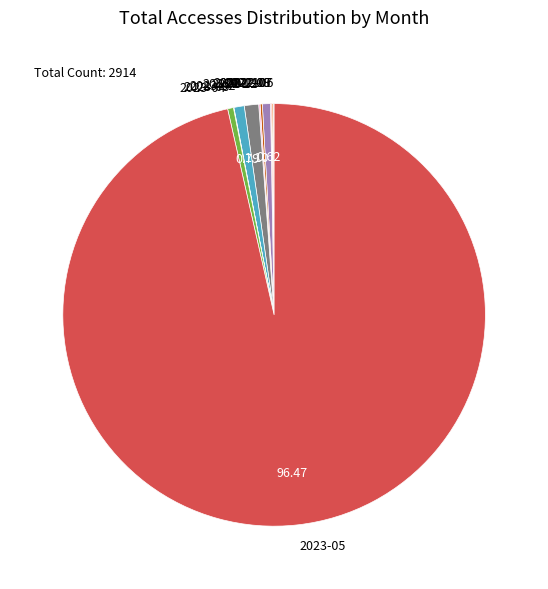

Does any single category account for the majority?

Yes